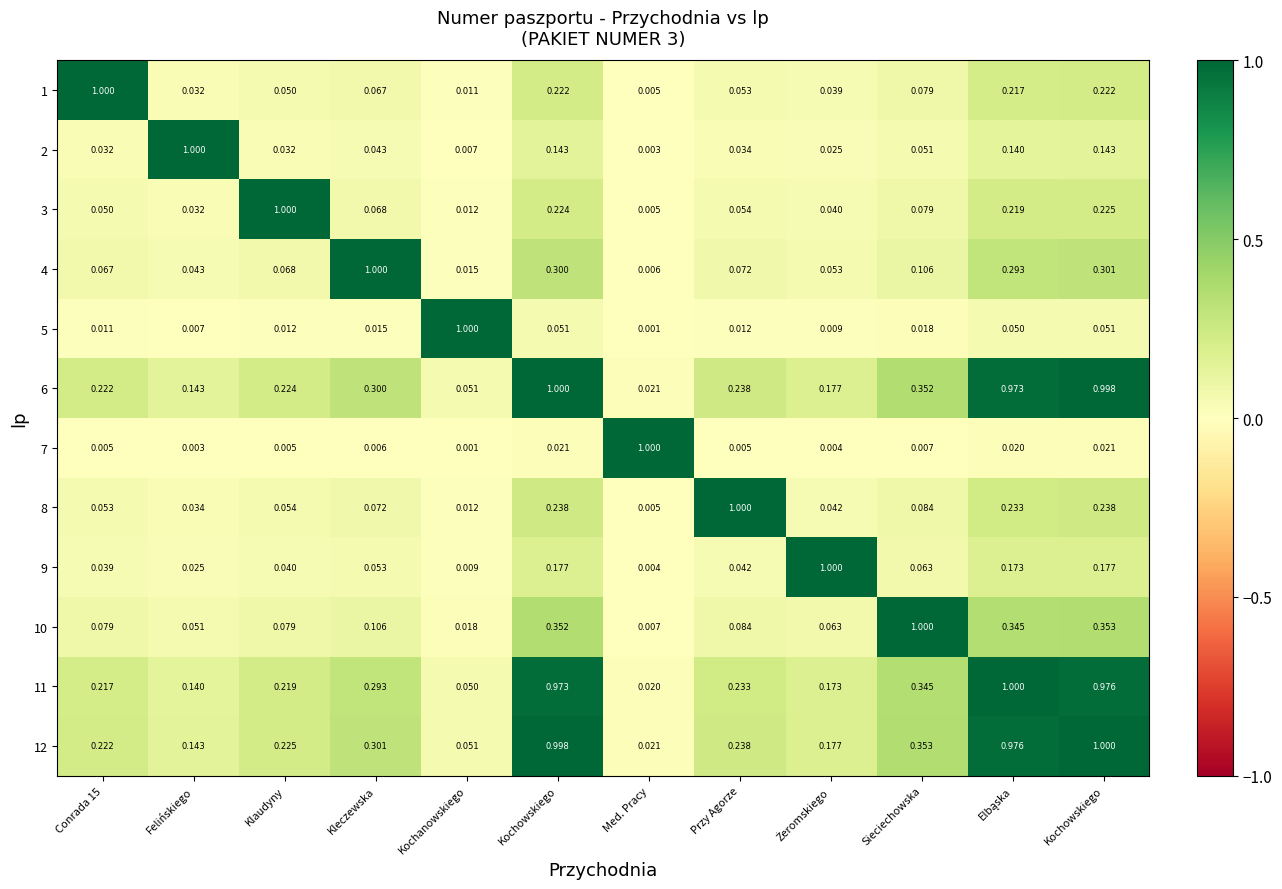

Reading left to right, extract all data points from this chart.

1: Conrada 15=1.0	Felińskiego=0.0	Klaudyny=0.1	Kleczewska=0.1	Kochanowskiego=0.0	Kochowskiego=0.2	Med. Pracy=0.0	Przy Agorze=0.1	Żeromskiego=0.0	Sieciechowska=0.1	Elbąska=0.2	Kochowskiego=0.2
2: Conrada 15=0.0	Felińskiego=1.0	Klaudyny=0.0	Kleczewska=0.0	Kochanowskiego=0.0	Kochowskiego=0.1	Med. Pracy=0.0	Przy Agorze=0.0	Żeromskiego=0.0	Sieciechowska=0.1	Elbąska=0.1	Kochowskiego=0.1
3: Conrada 15=0.1	Felińskiego=0.0	Klaudyny=1.0	Kleczewska=0.1	Kochanowskiego=0.0	Kochowskiego=0.2	Med. Pracy=0.0	Przy Agorze=0.1	Żeromskiego=0.0	Sieciechowska=0.1	Elbąska=0.2	Kochowskiego=0.2
4: Conrada 15=0.1	Felińskiego=0.0	Klaudyny=0.1	Kleczewska=1.0	Kochanowskiego=0.0	Kochowskiego=0.3	Med. Pracy=0.0	Przy Agorze=0.1	Żeromskiego=0.1	Sieciechowska=0.1	Elbąska=0.3	Kochowskiego=0.3
5: Conrada 15=0.0	Felińskiego=0.0	Klaudyny=0.0	Kleczewska=0.0	Kochanowskiego=1.0	Kochowskiego=0.1	Med. Pracy=0.0	Przy Agorze=0.0	Żeromskiego=0.0	Sieciechowska=0.0	Elbąska=0.1	Kochowskiego=0.1
6: Conrada 15=0.2	Felińskiego=0.1	Klaudyny=0.2	Kleczewska=0.3	Kochanowskiego=0.1	Kochowskiego=1.0	Med. Pracy=0.0	Przy Agorze=0.2	Żeromskiego=0.2	Sieciechowska=0.4	Elbąska=1.0	Kochowskiego=1.0
7: Conrada 15=0.0	Felińskiego=0.0	Klaudyny=0.0	Kleczewska=0.0	Kochanowskiego=0.0	Kochowskiego=0.0	Med. Pracy=1.0	Przy Agorze=0.0	Żeromskiego=0.0	Sieciechowska=0.0	Elbąska=0.0	Kochowskiego=0.0
8: Conrada 15=0.1	Felińskiego=0.0	Klaudyny=0.1	Kleczewska=0.1	Kochanowskiego=0.0	Kochowskiego=0.2	Med. Pracy=0.0	Przy Agorze=1.0	Żeromskiego=0.0	Sieciechowska=0.1	Elbąska=0.2	Kochowskiego=0.2
9: Conrada 15=0.0	Felińskiego=0.0	Klaudyny=0.0	Kleczewska=0.1	Kochanowskiego=0.0	Kochowskiego=0.2	Med. Pracy=0.0	Przy Agorze=0.0	Żeromskiego=1.0	Sieciechowska=0.1	Elbąska=0.2	Kochowskiego=0.2
10: Conrada 15=0.1	Felińskiego=0.1	Klaudyny=0.1	Kleczewska=0.1	Kochanowskiego=0.0	Kochowskiego=0.4	Med. Pracy=0.0	Przy Agorze=0.1	Żeromskiego=0.1	Sieciechowska=1.0	Elbąska=0.3	Kochowskiego=0.4
11: Conrada 15=0.2	Felińskiego=0.1	Klaudyny=0.2	Kleczewska=0.3	Kochanowskiego=0.1	Kochowskiego=1.0	Med. Pracy=0.0	Przy Agorze=0.2	Żeromskiego=0.2	Sieciechowska=0.3	Elbąska=1.0	Kochowskiego=1.0
12: Conrada 15=0.2	Felińskiego=0.1	Klaudyny=0.2	Kleczewska=0.3	Kochanowskiego=0.1	Kochowskiego=1.0	Med. Pracy=0.0	Przy Agorze=0.2	Żeromskiego=0.2	Sieciechowska=0.4	Elbąska=1.0	Kochowskiego=1.0